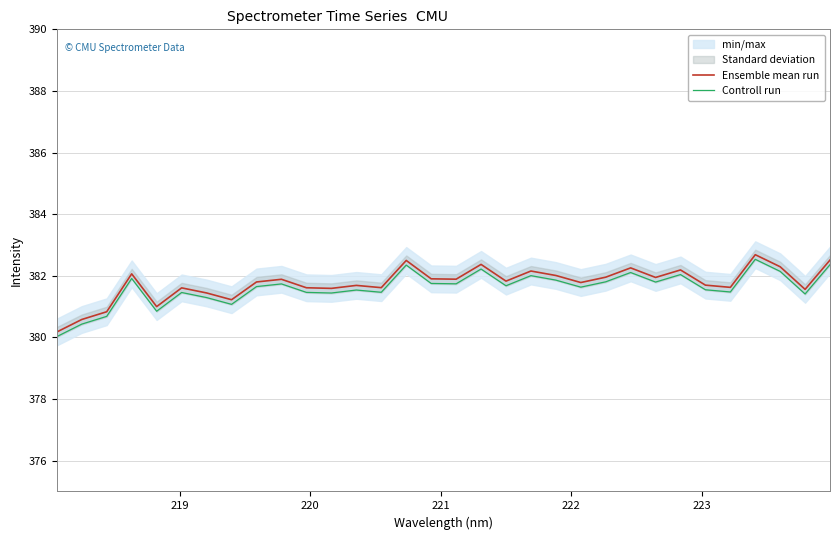

What is the highest value of the Ensemble mean run series?

382.7